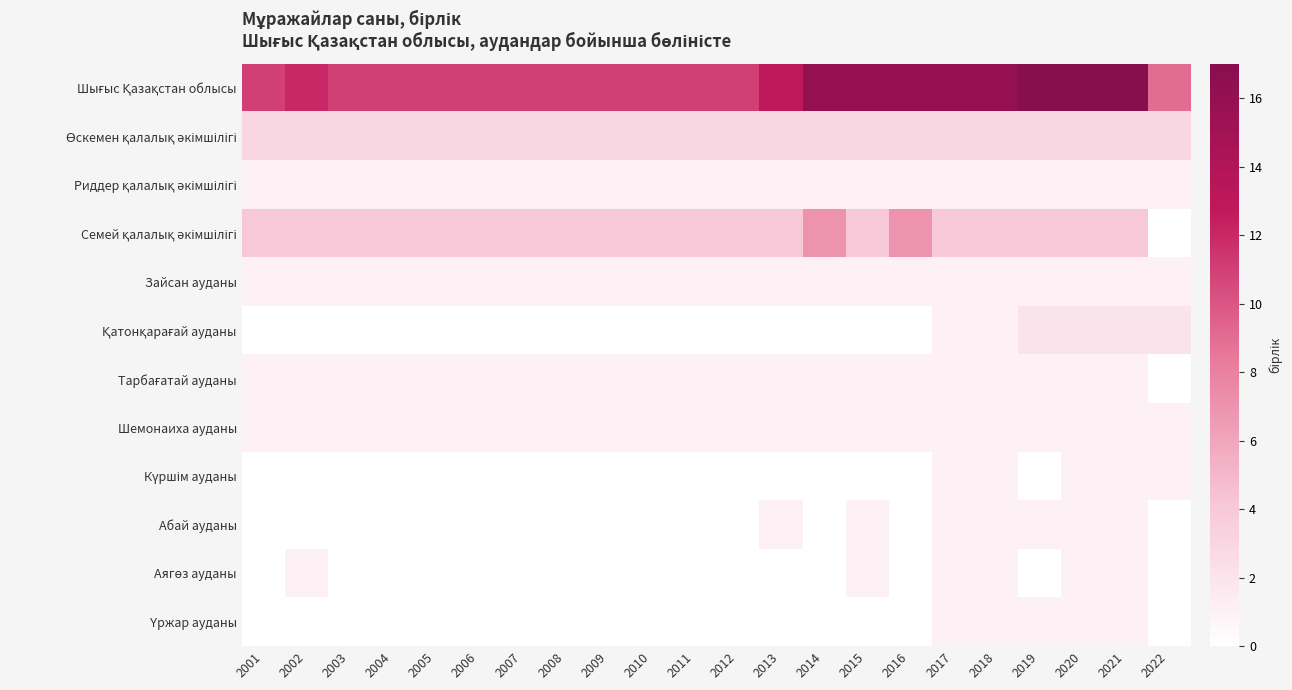

What is the spread (max minus min) of values at 2007?

11